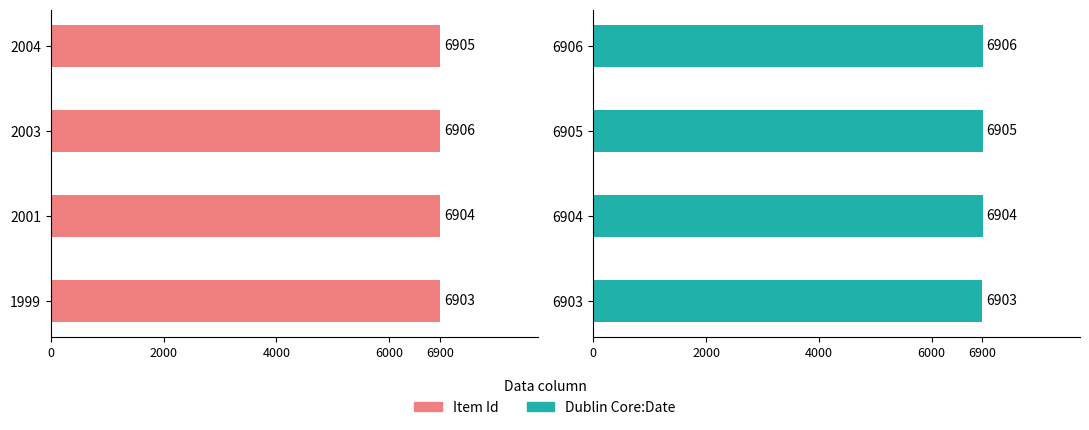

What is the value of the Item Id bar at the 2nd from the left?

6904